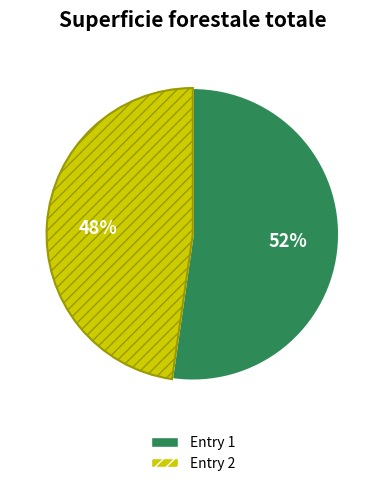

What is the largest slice in the pie chart?

Entry 1